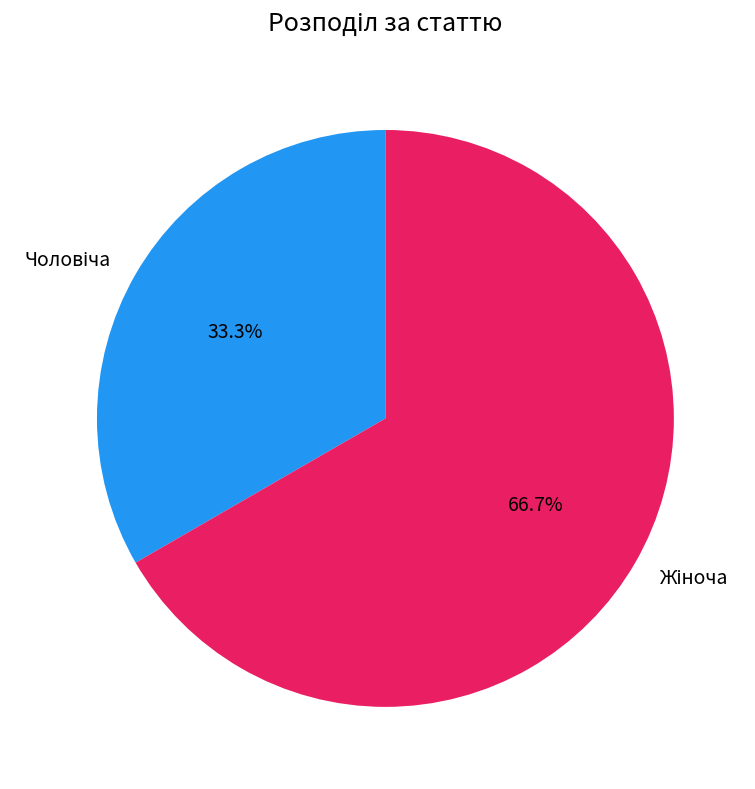

How many slices are in this pie chart?

2